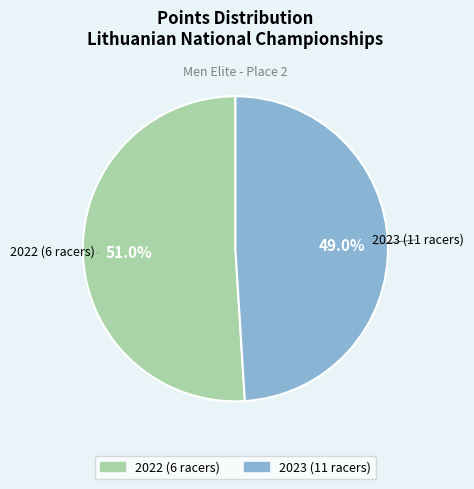

Rank the categories by value from highest to lowest.

2022 (6 racers), 2023 (11 racers)